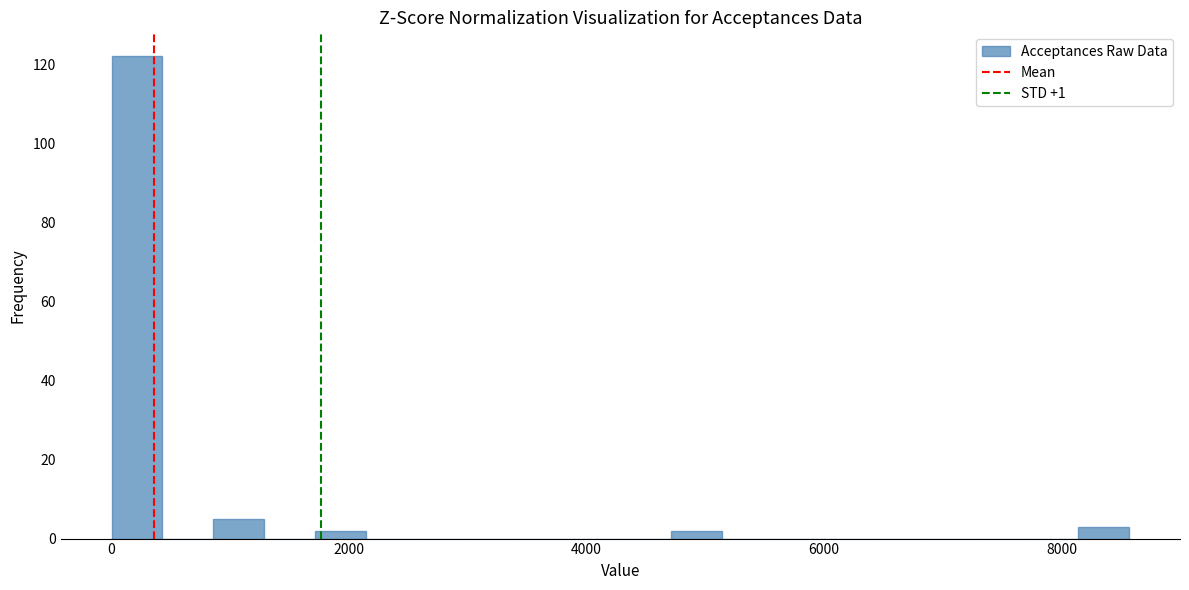

Around what value on the x-axis is the tallest bar? Give the approximate position of its centre, as read against the axis.

200